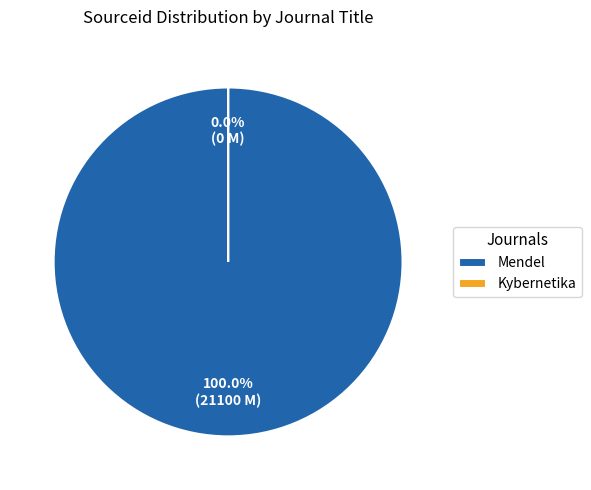

To the nearest percent, what is the difference between the Kybernetika and Mendel slice percentages?

100%